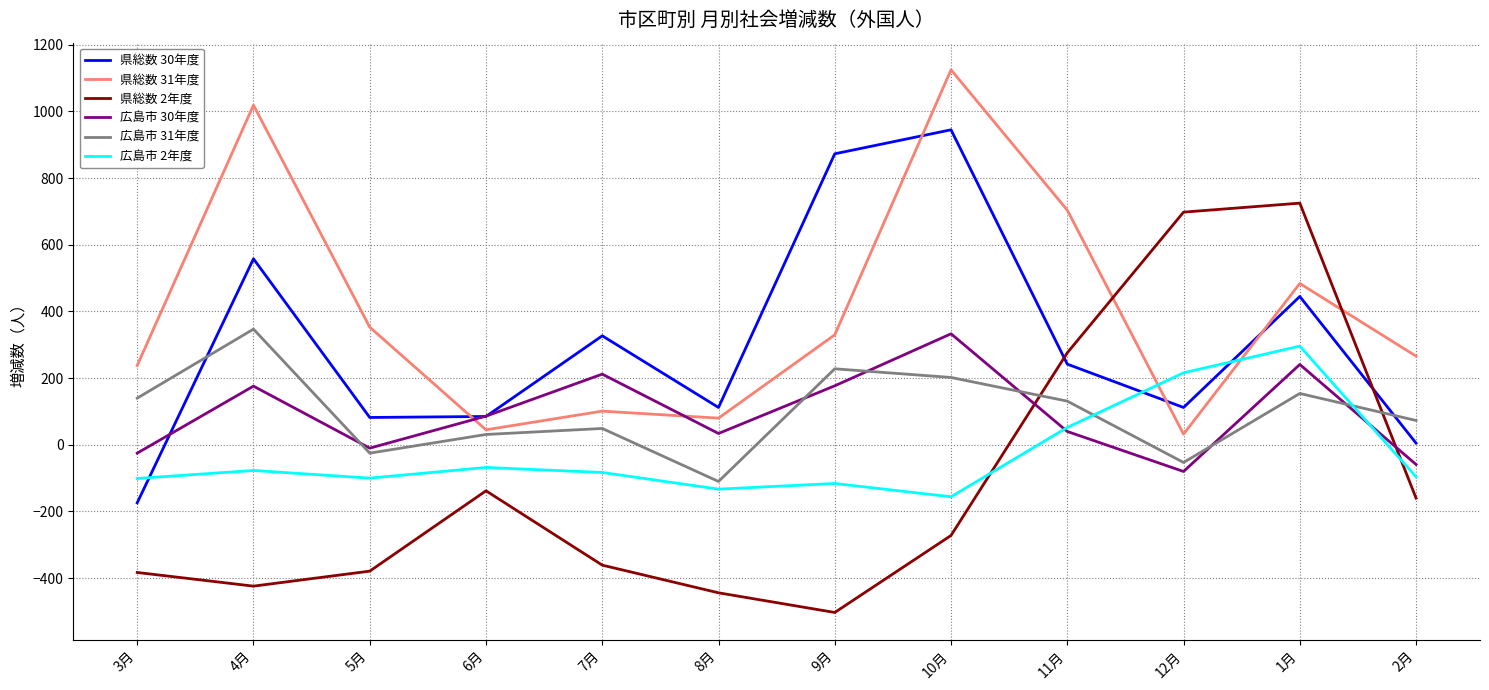

Which series ends up on top after the final intersection of 県総数 30年度 and 県総数 2年度?

県総数 30年度